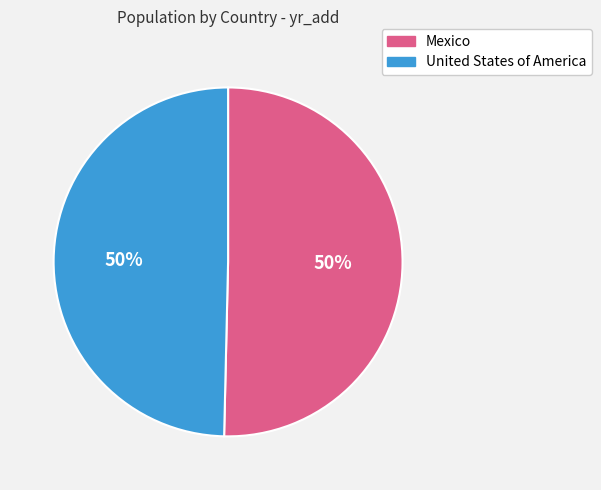

How many segments does this pie chart have?

2